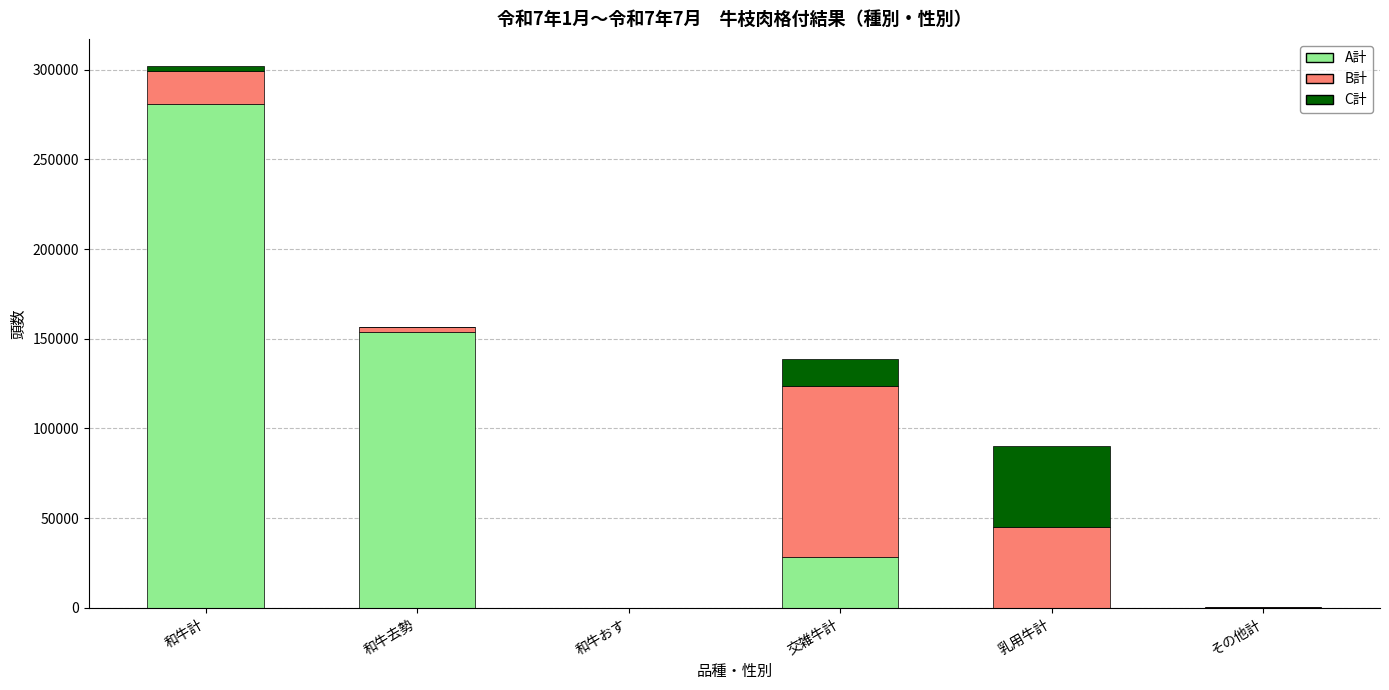

Are the bars grouped side by side (vs. stacked)?

No